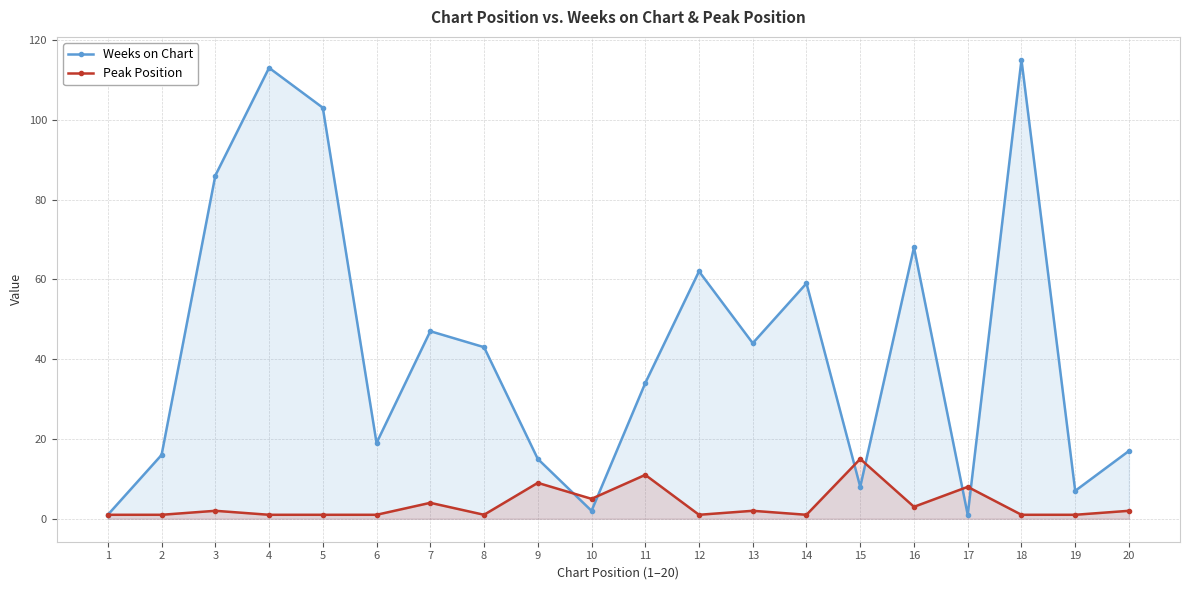

What is the minimum value shown in the chart?

1